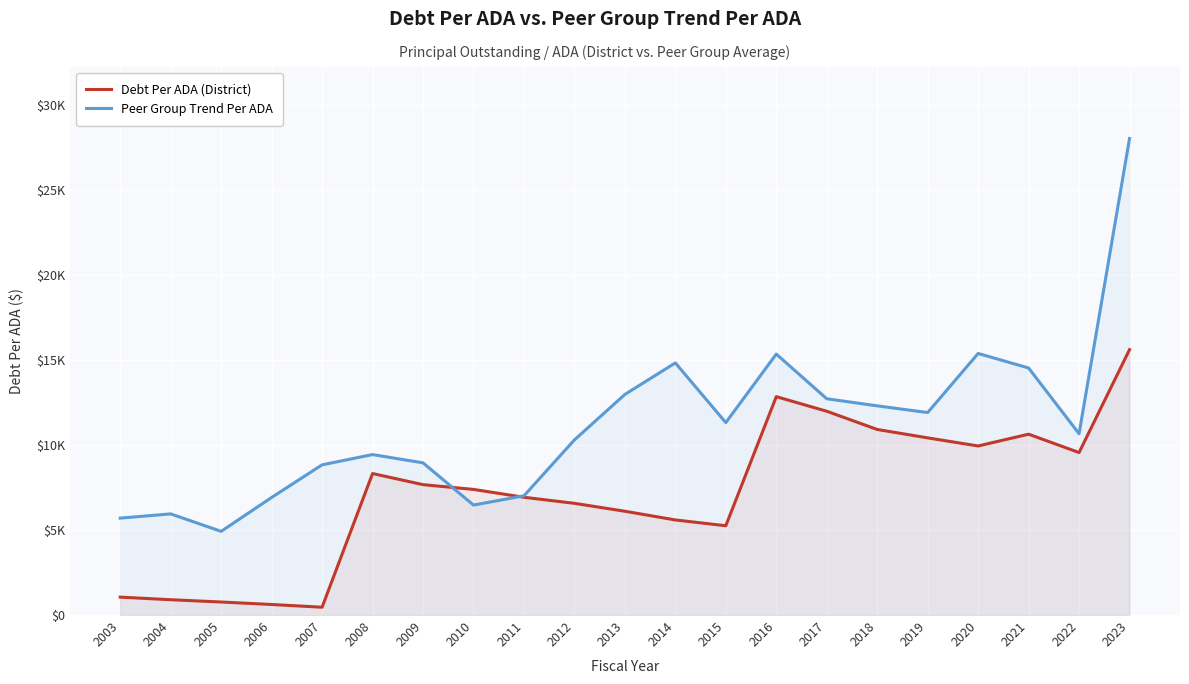

Reading left to right, extract all data points from this chart.

Debt Per ADA (District): 1053.8	901.0	766.5	620.6	459.6	8325.4	7670.6	7390.9	6928.3	6572.0	6106.3	5594.7	5253.4	12847.6	11989.9	10917.3	10423.3	9946.4	10639.4	9559.1	15615.1
Peer Group Trend Per ADA: 5702.8	5950.3	4923.4	6917.0	8837.0	9440.7	8953.1	6470.1	7014.9	10303.1	12978.9	14833.6	11320.5	15352.9	12724.9	12307.0	11913.0	15388.6	14534.7	10666.4	28037.1